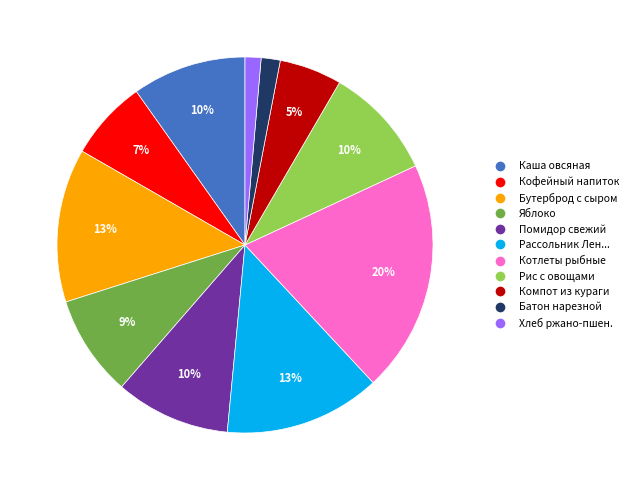

Does any single category account for the majority?

No